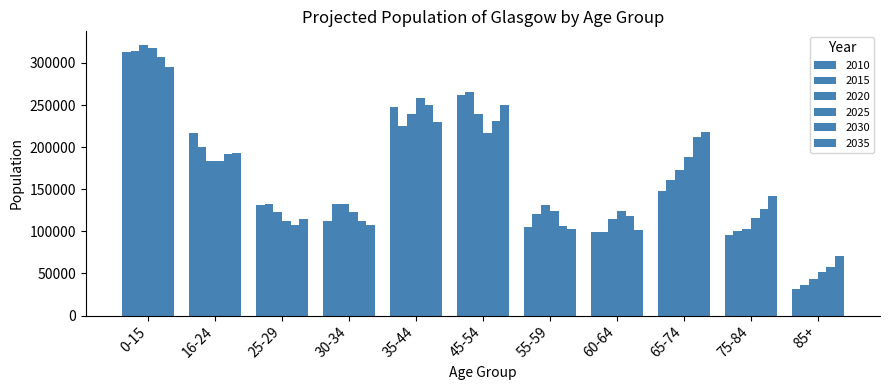

Reading left to right, extract all data points from this chart.

2010: 313340	216740	130690	112600	247870	261650	105140	99550	148360	95690	31810
2015: 314100	200720	132860	132050	225440	264960	120120	99250	160660	100100	36490
2020: 321430	183640	123420	132730	239760	239330	130730	114060	172870	103120	43700
2025: 317940	184080	112630	123340	258660	217140	124190	124680	188170	115860	51160
2030: 307570	192300	107150	112640	250060	231390	106650	118740	212510	126980	58190
2035: 295580	192590	114100	107230	230370	250050	103030	102020	217530	141770	70340